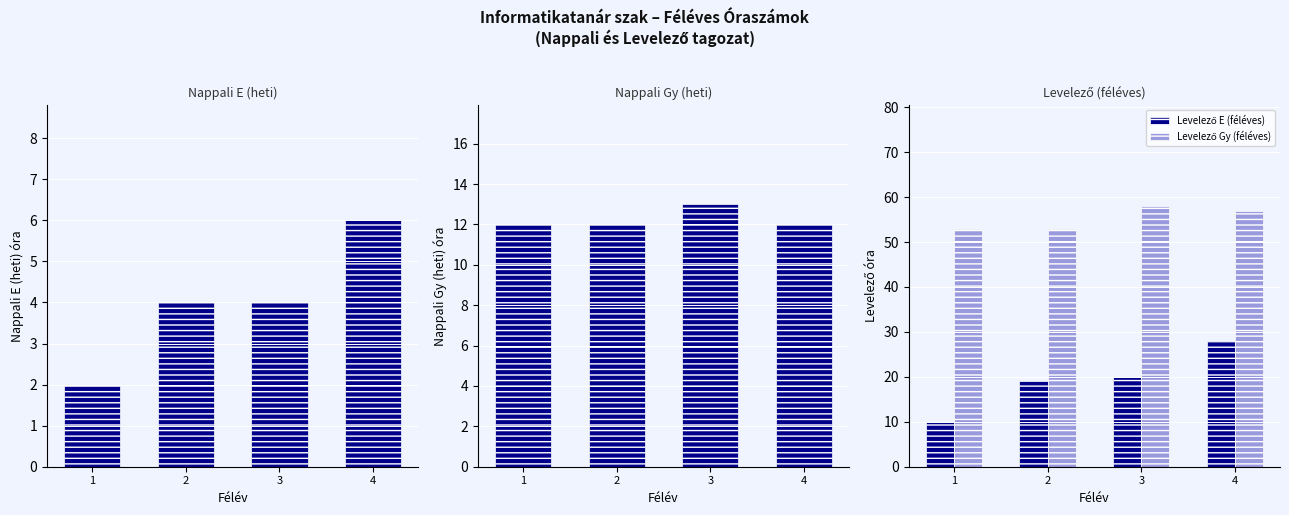

The Levelező Gy (féléves) series shows 58 at 3. True or false?

True